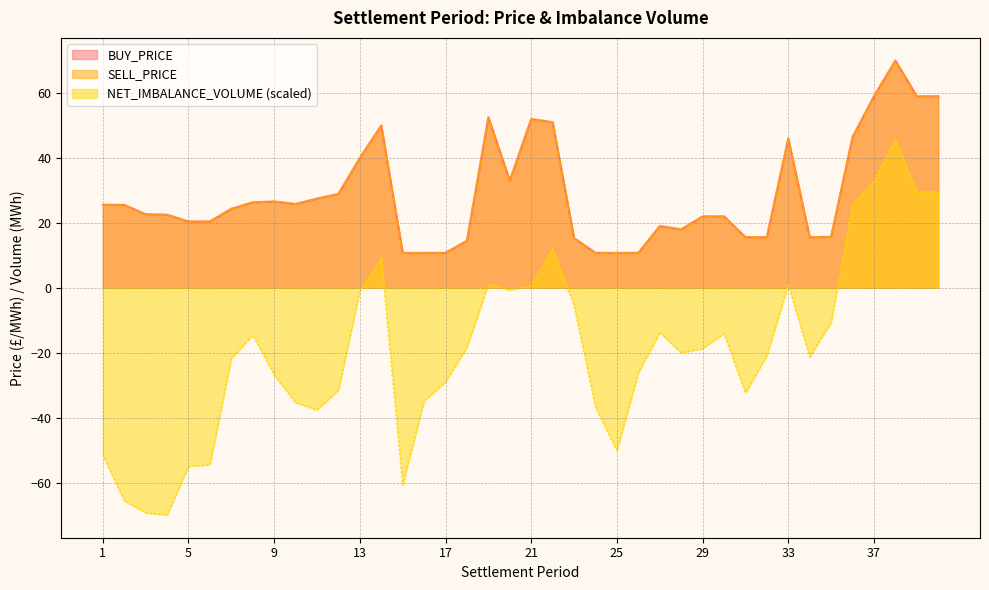

Does the chart display data point markers on the line(s)?

No